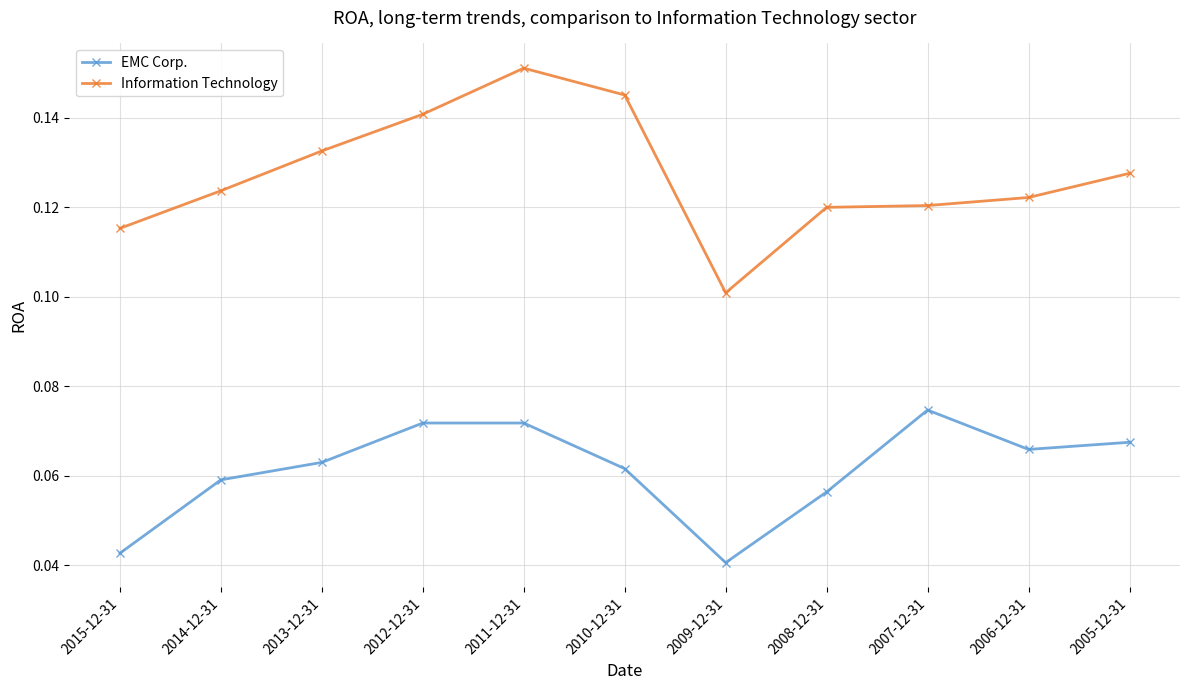

At which label is Information Technology closest to 0?

2009-12-31